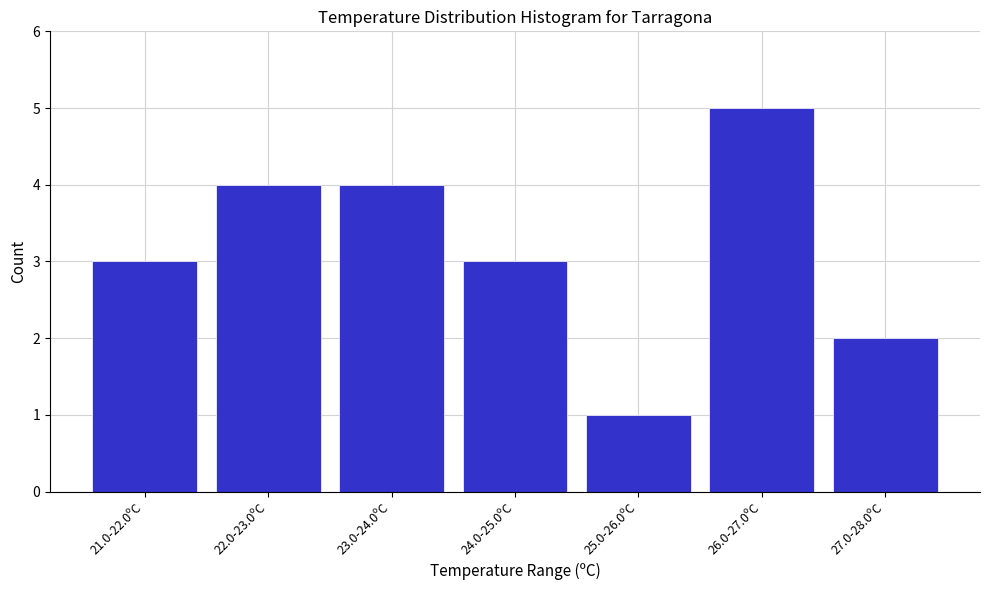

Reading left to right, list all the values displayed in this chart.

3	4	4	3	1	5	2